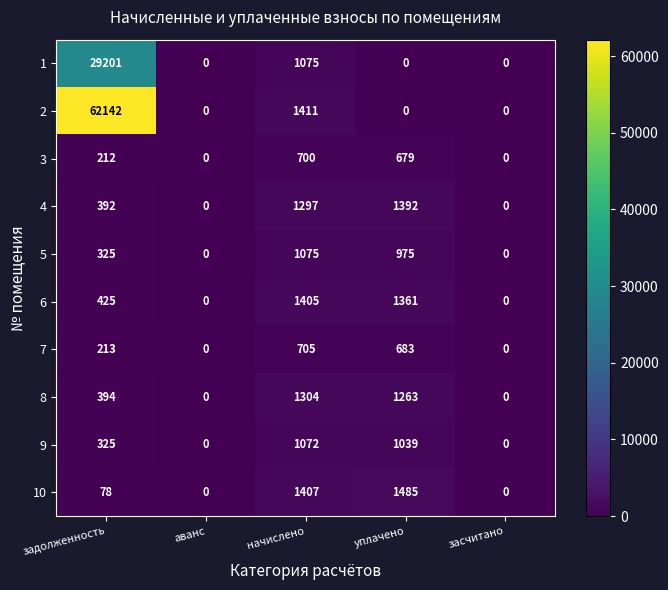

Count the number of categories in the chart.

5